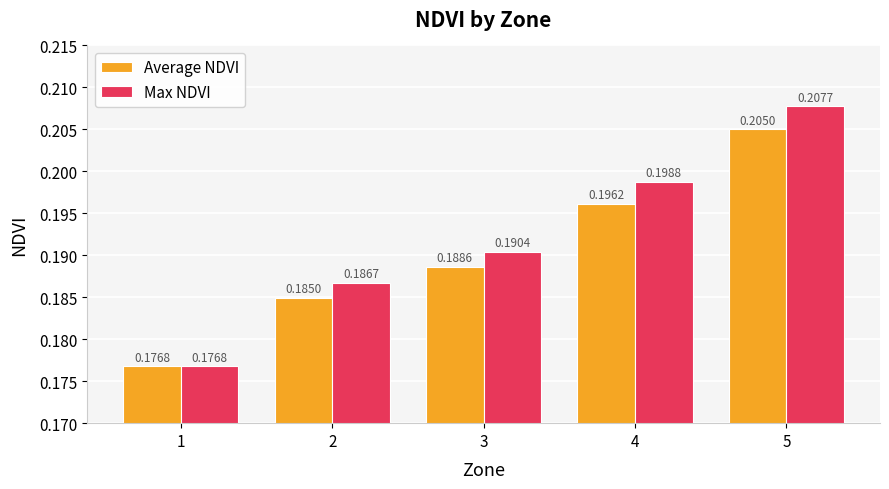

Where is Max NDVI nearest to the value 0?

1